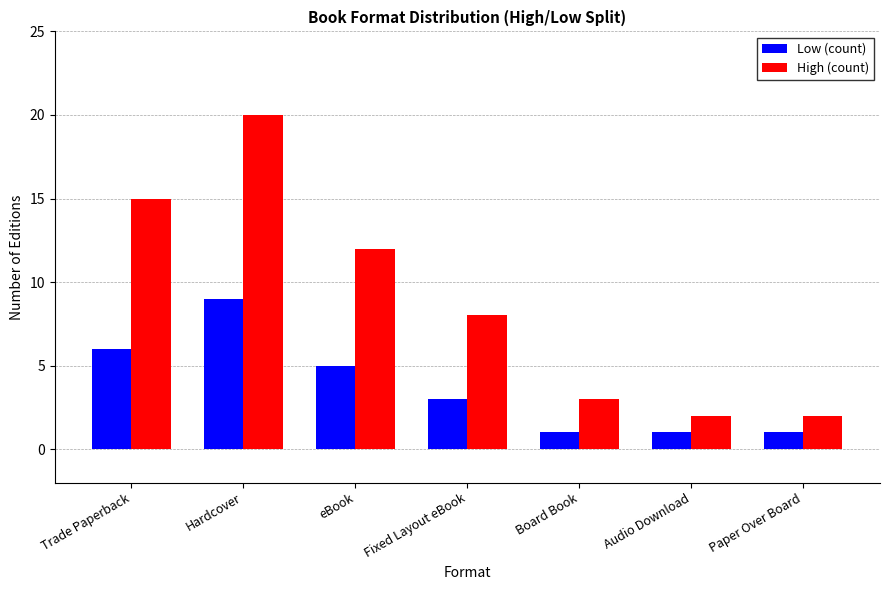

Count the number of categories in the chart.

7